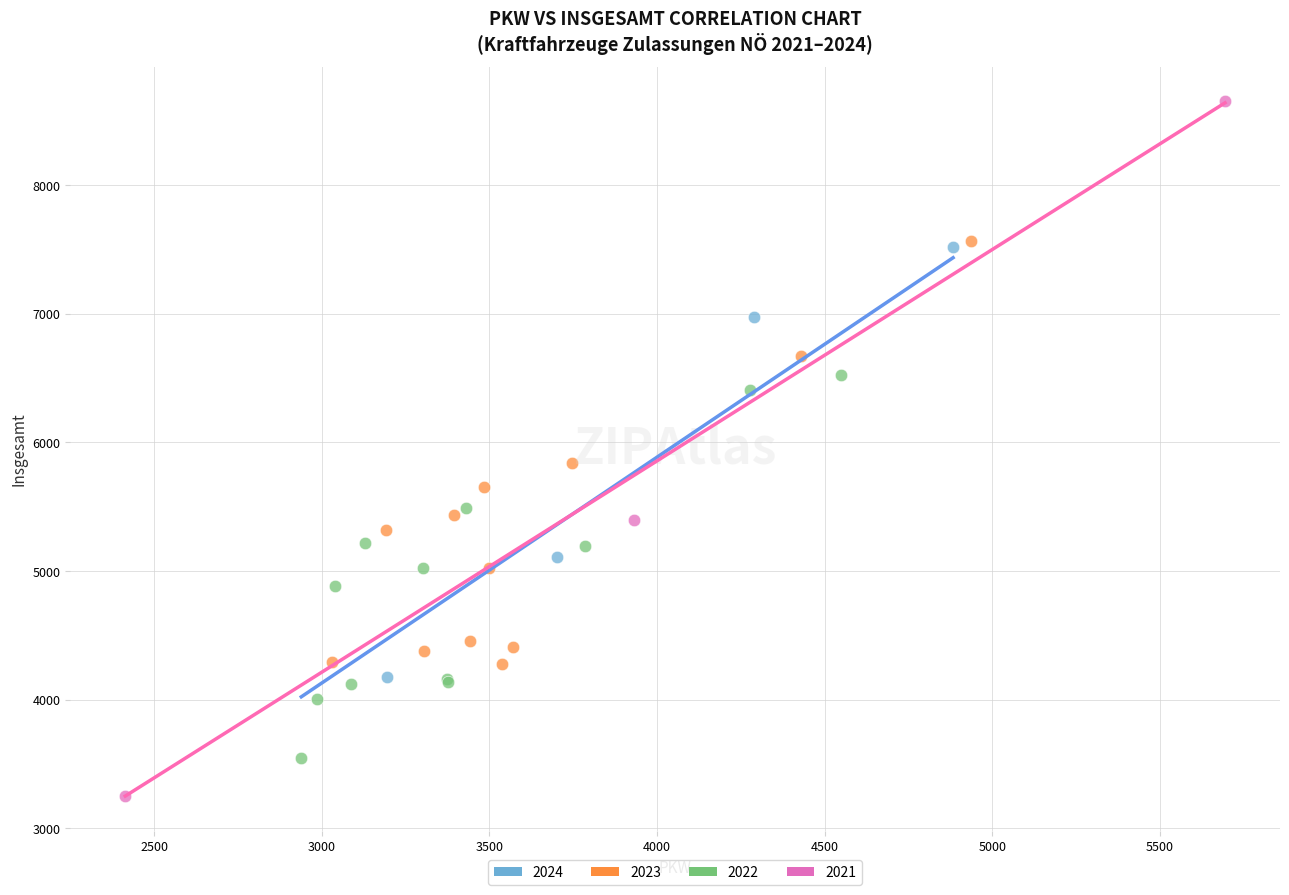

Which series reaches the maximum Y coordinate?

2021